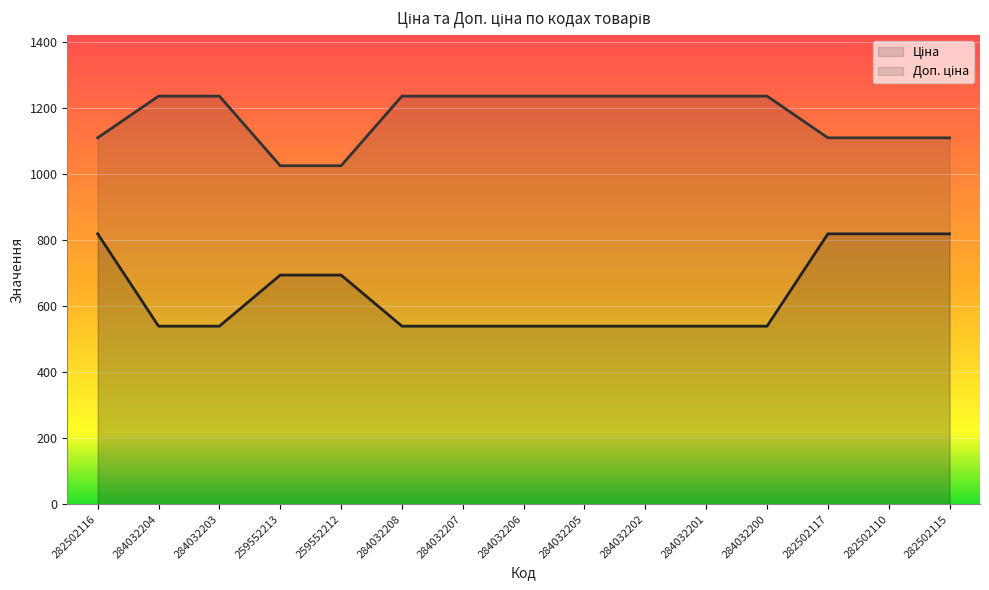

True or false: Ціна and Доп. ціна cross at least once.

False